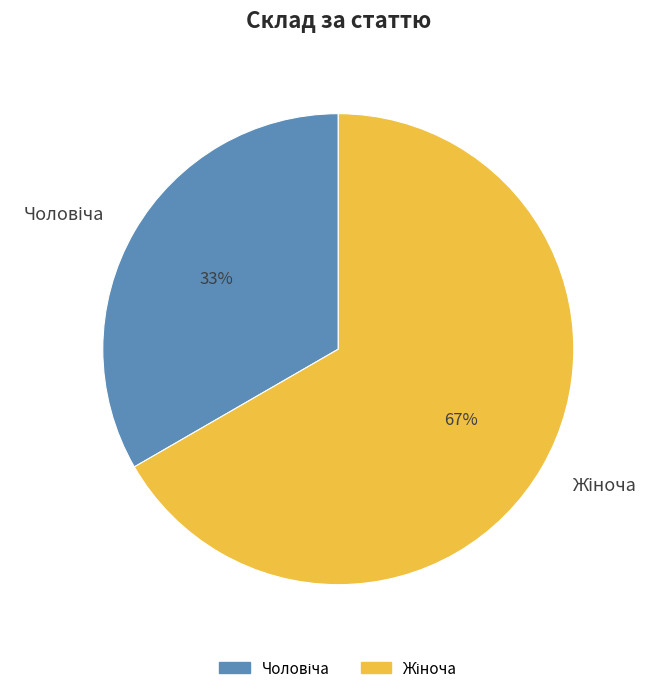

Is there any slice that represents more than half of the pie?

Yes